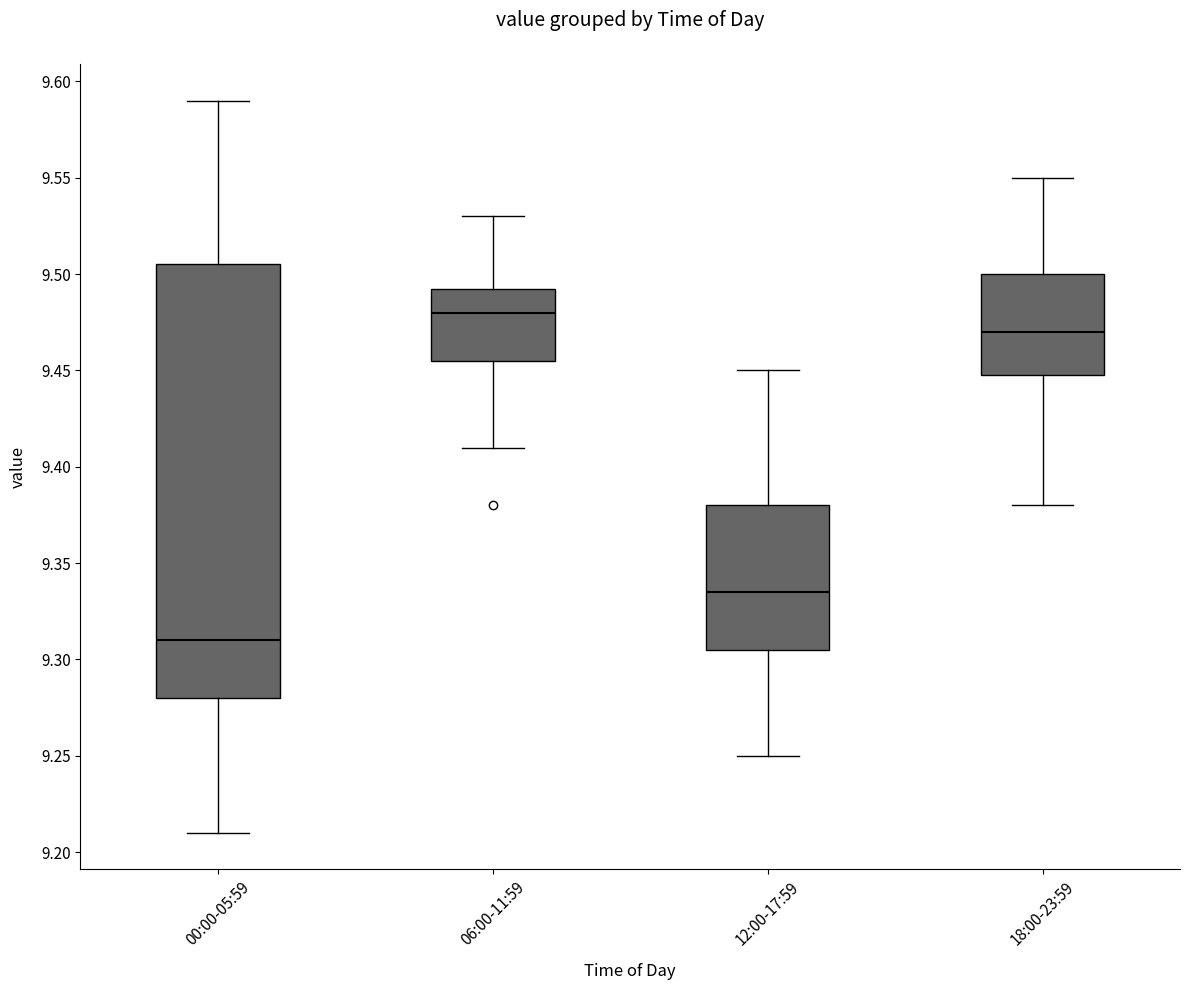

Reading left to right, transcribe this box plot: for each box, give where its median line is, the range the box spans, and where its two whiskers end, as read against the y-axis. The values are not printed on the chart, so give them approximately, as read against the axis.

00:00-05:59: median 9.310, box 9.280 to 9.505, whiskers 9.210 to 9.590
06:00-11:59: median 9.480, box 9.455 to 9.495, whiskers 9.410 to 9.530
12:00-17:59: median 9.335, box 9.305 to 9.380, whiskers 9.250 to 9.450
18:00-23:59: median 9.470, box 9.450 to 9.500, whiskers 9.380 to 9.550